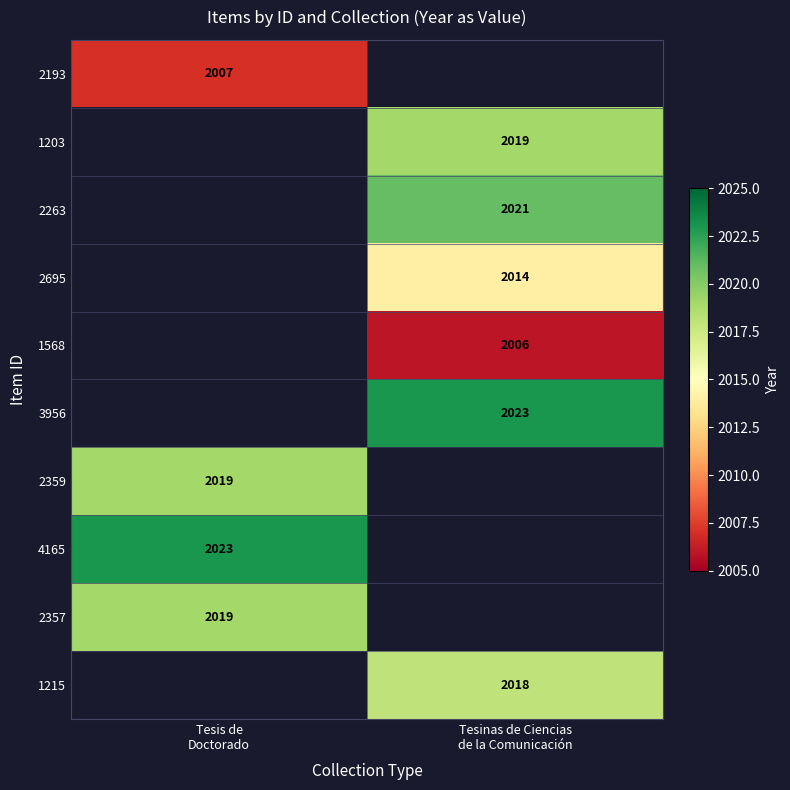

Rank the categories by 2357 value from highest to lowest.

Tesis de Doctorado, Tesinas de Ciencias de la Comunicación